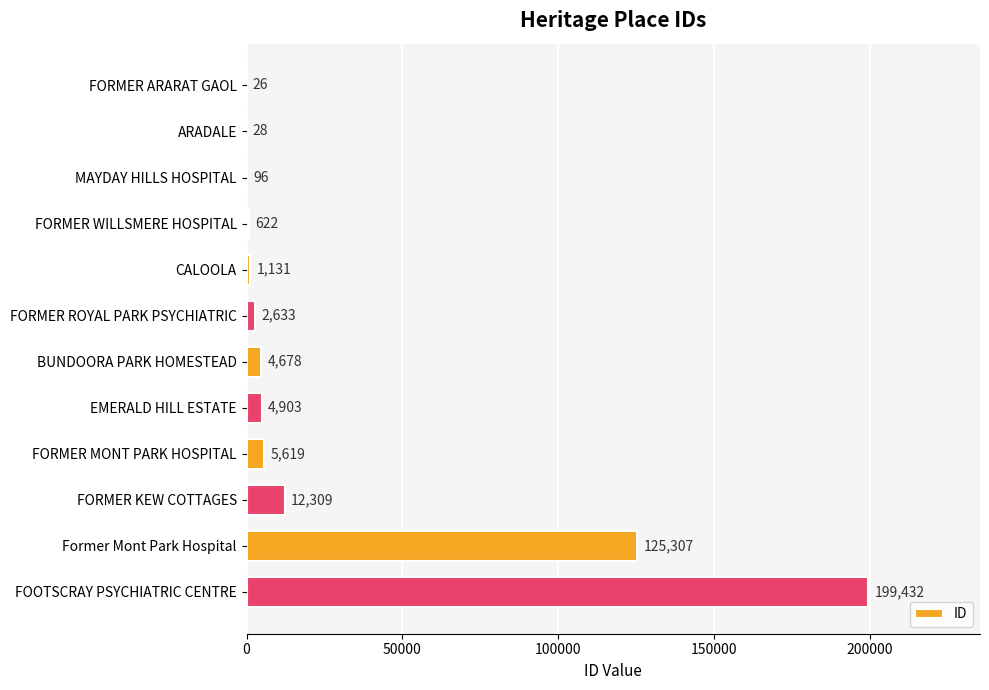

What is the sum of the values at Former Mont Park Hospital and FORMER ARARAT GAOL?

125333